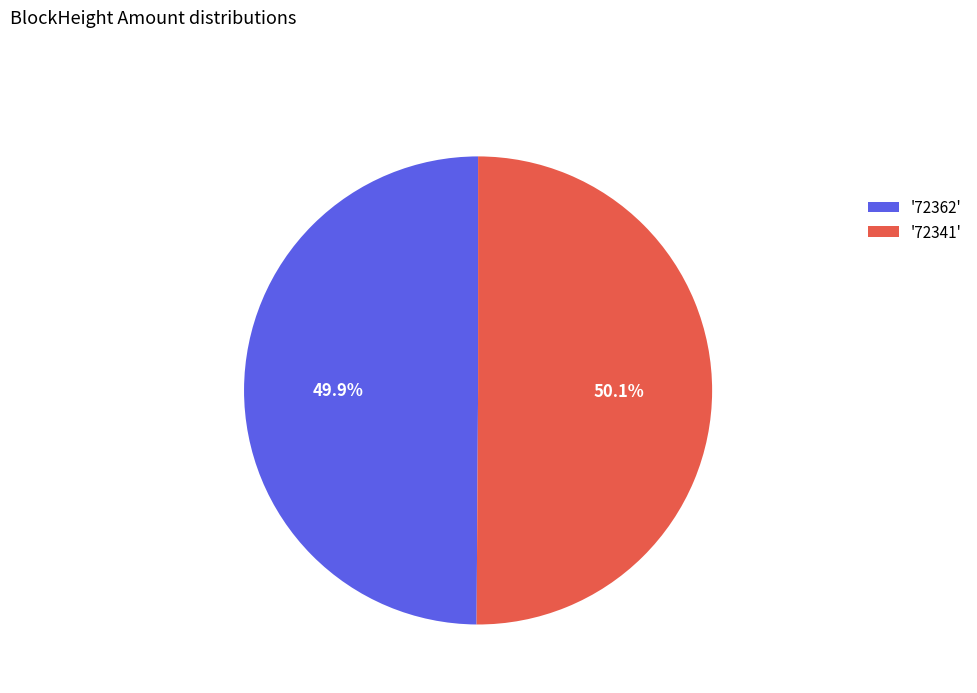

Does any single category account for the majority?

Yes